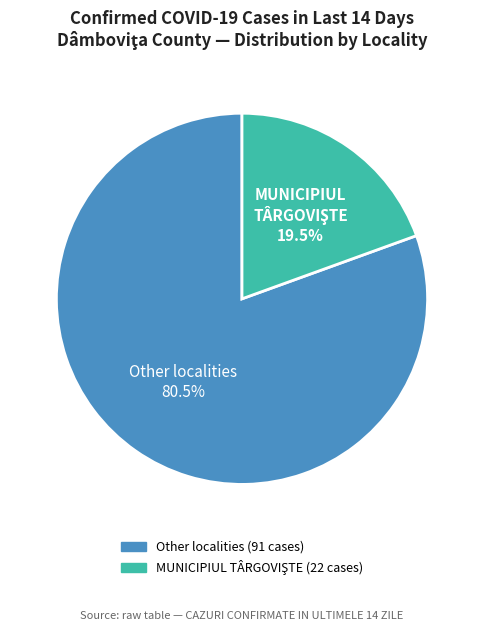

Does any single category account for the majority?

Yes